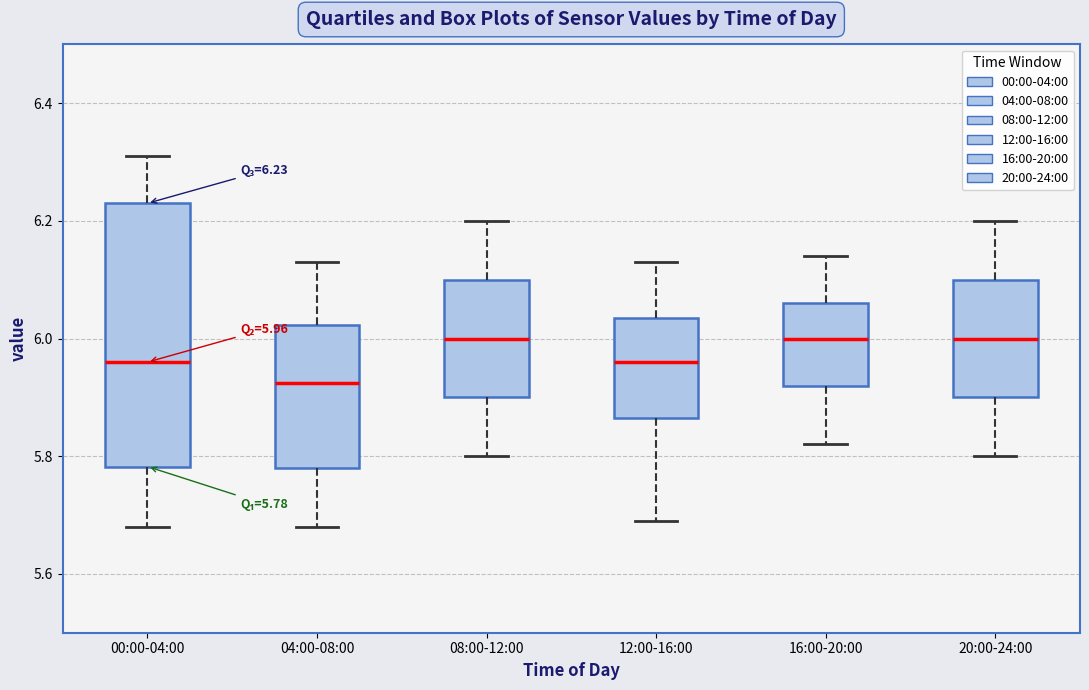

Which box is the tallest, from its lower edge to its upper edge?

00:00-04:00